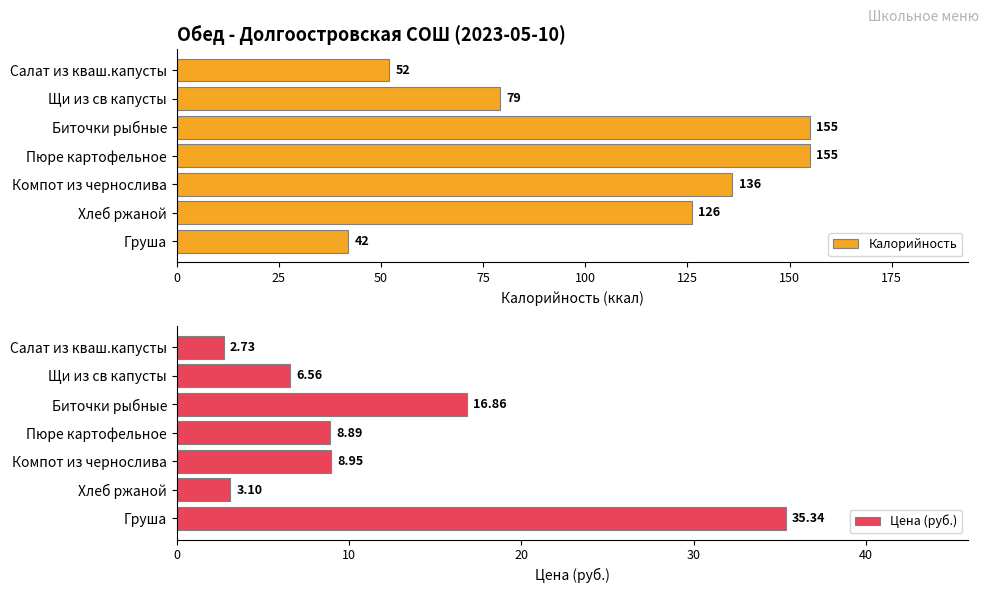

What is the difference between the maximum and minimum values in the Калорийность series?

113